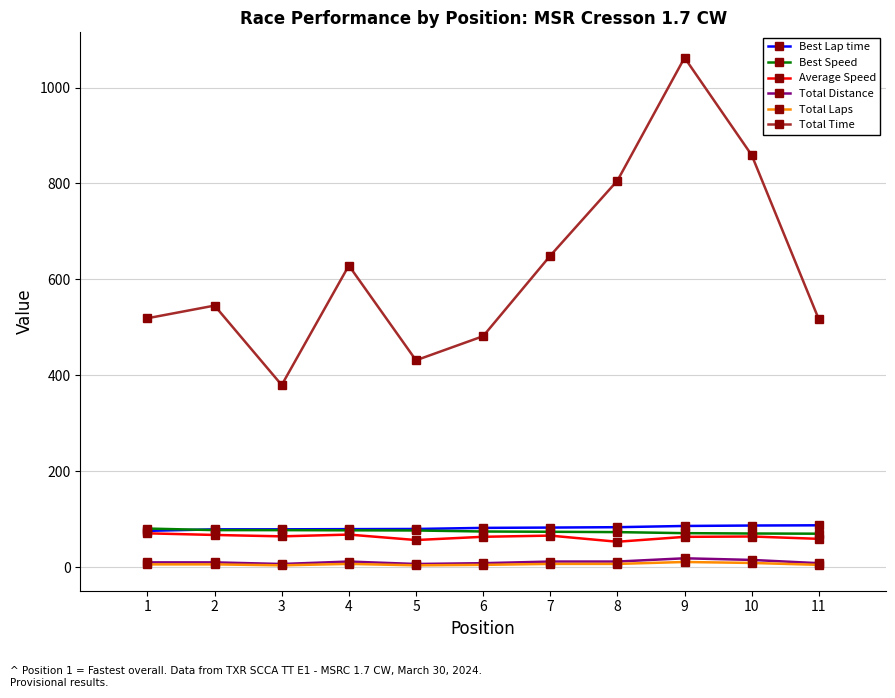

Is the value of Total Laps at 5 greater than the value of Average Speed at 4?

No